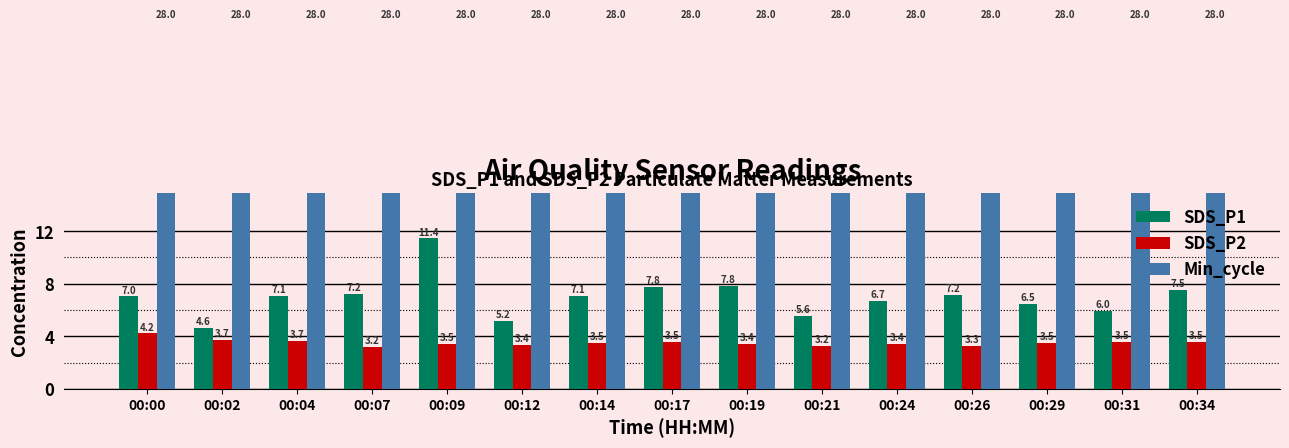

Which series has the largest total across all categories?

Min_cycle